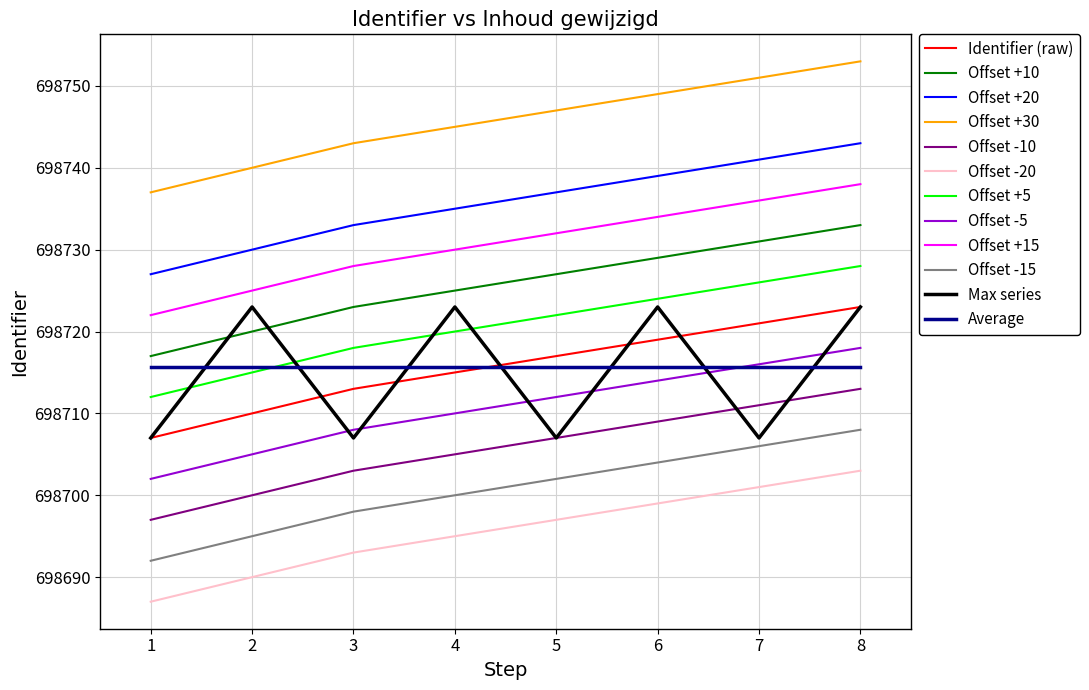

What is the maximum value for Offset -10?

698713.0